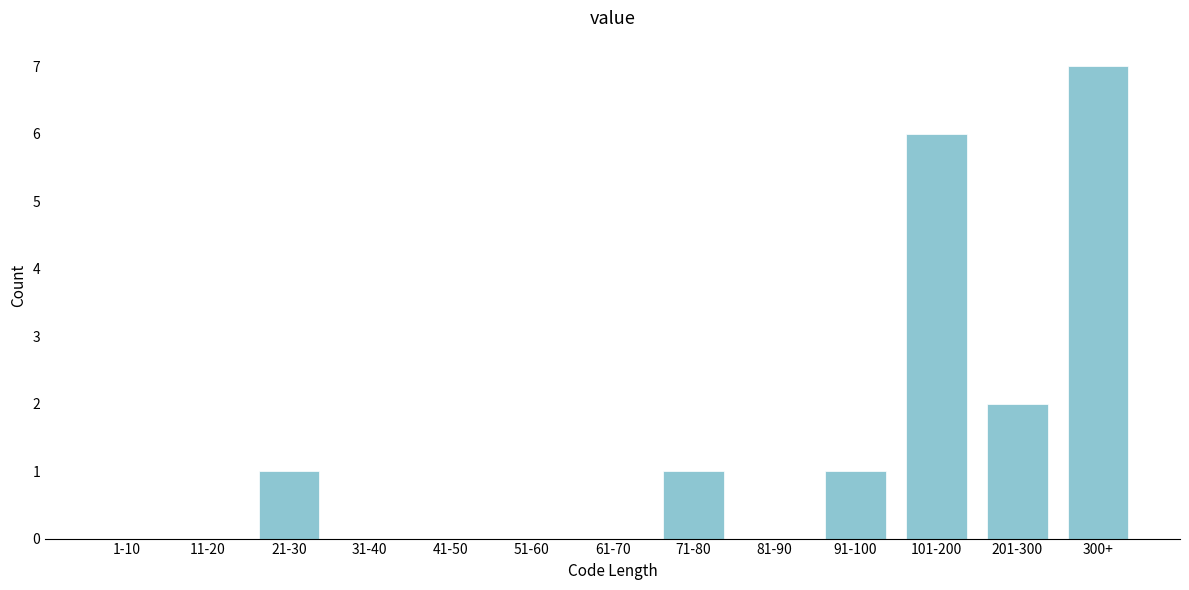

Reading left to right, what are all the values shown in this chart?

1-10=0	11-20=0	21-30=1	31-40=0	41-50=0	51-60=0	61-70=0	71-80=1	81-90=0	91-100=1	101-200=6	201-300=2	300+=7